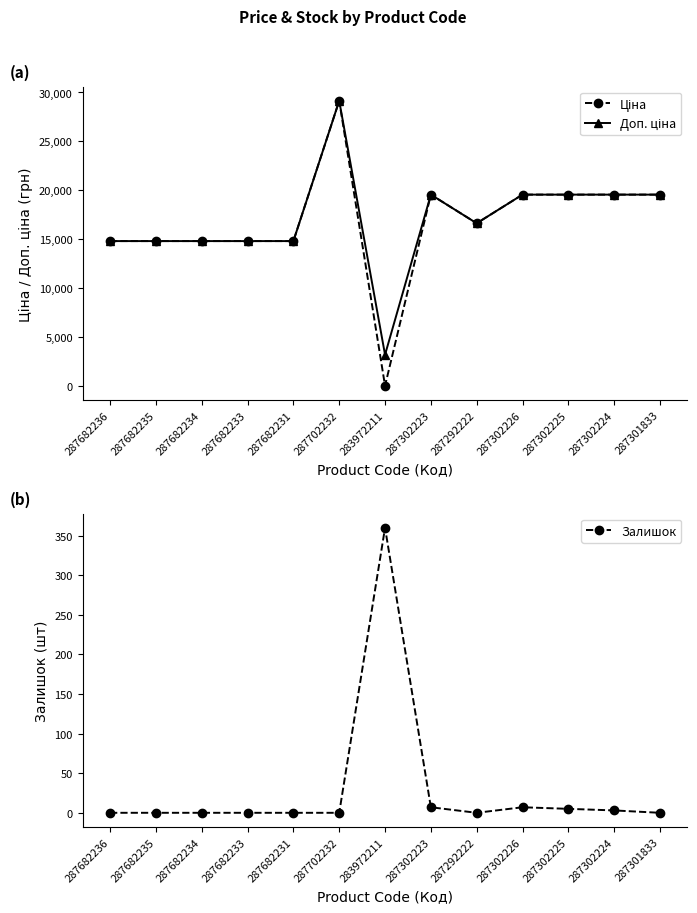

Is it true that Залишок equals 185.9 at 287682234?

False